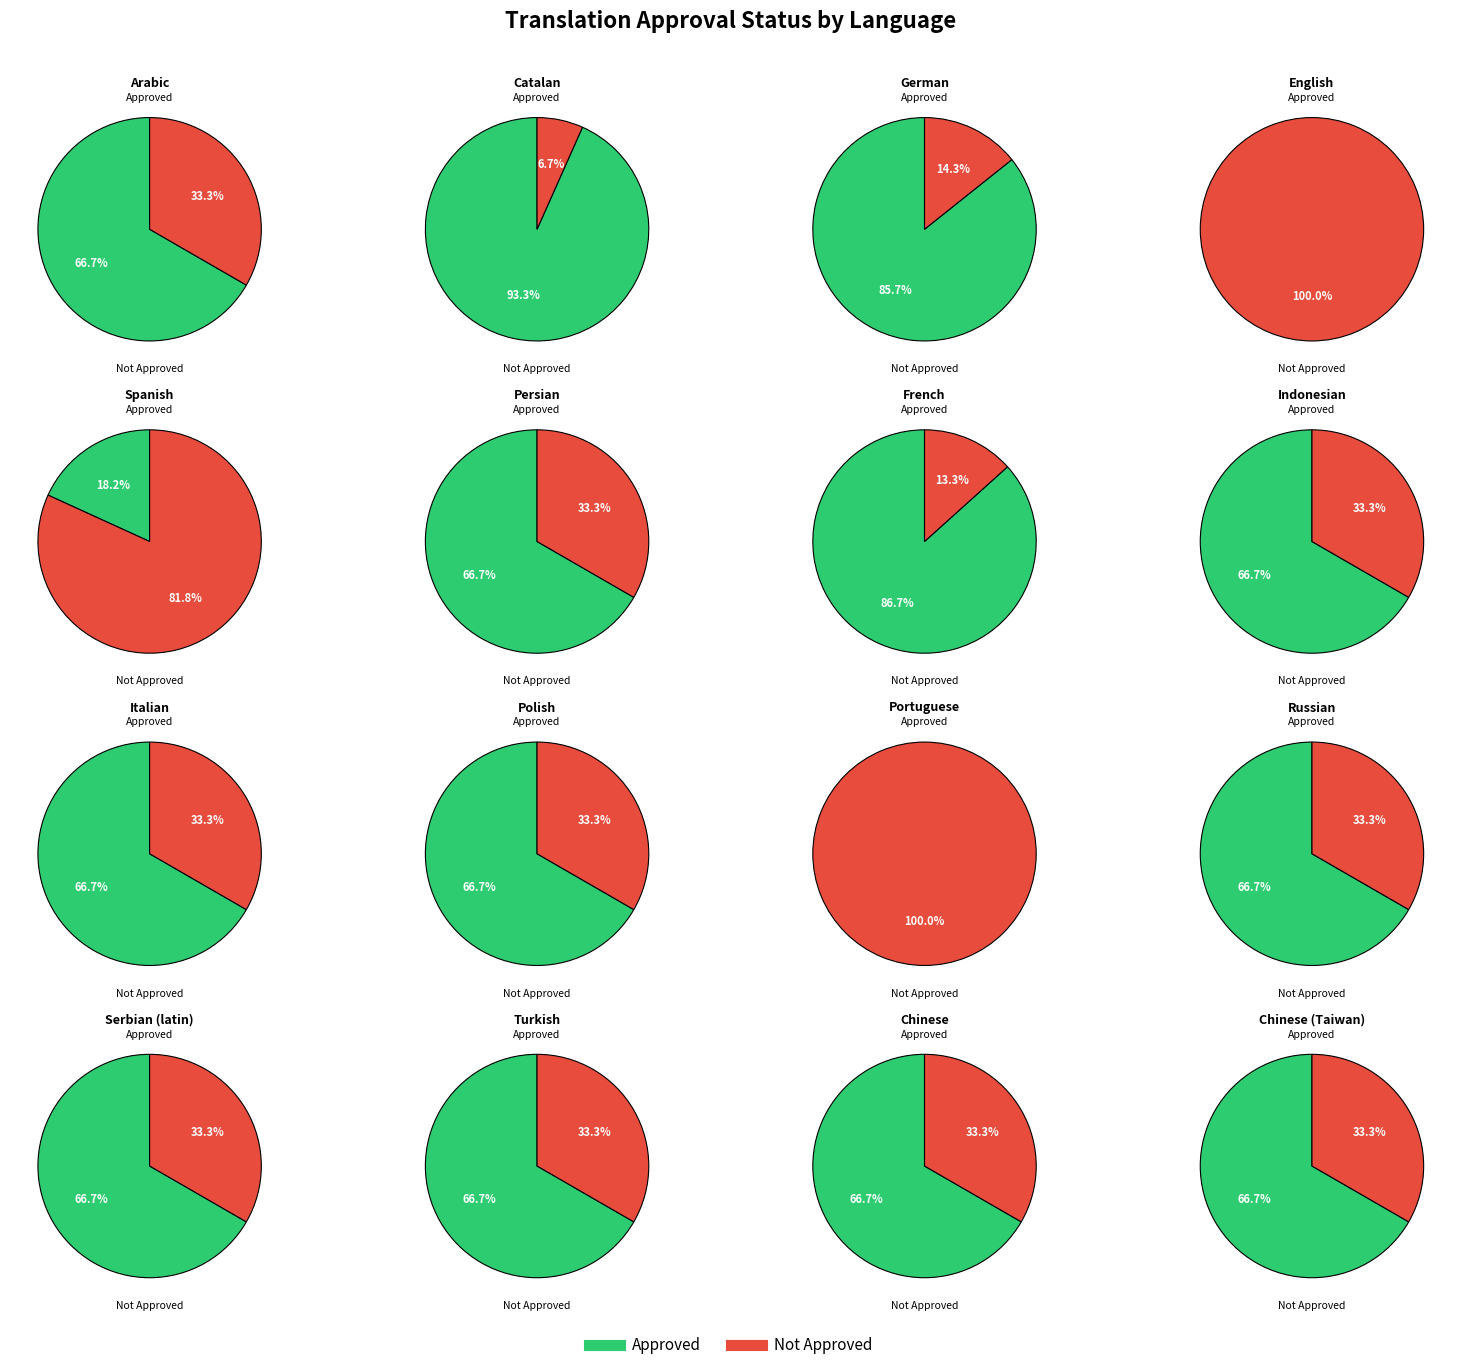

Is it true that 15 is 1% of the pie?

False